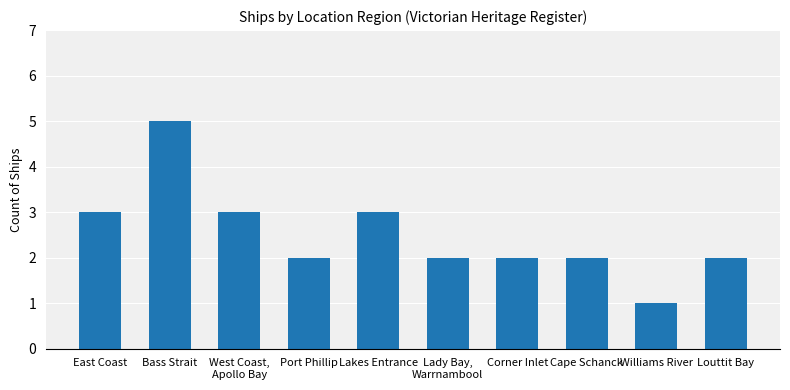

What position from the right is Williams River?

2